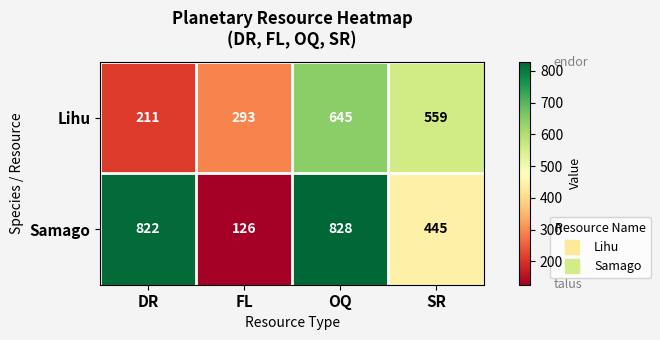

Rank the series by their maximum value, from highest to lowest.

Samago, Lihu